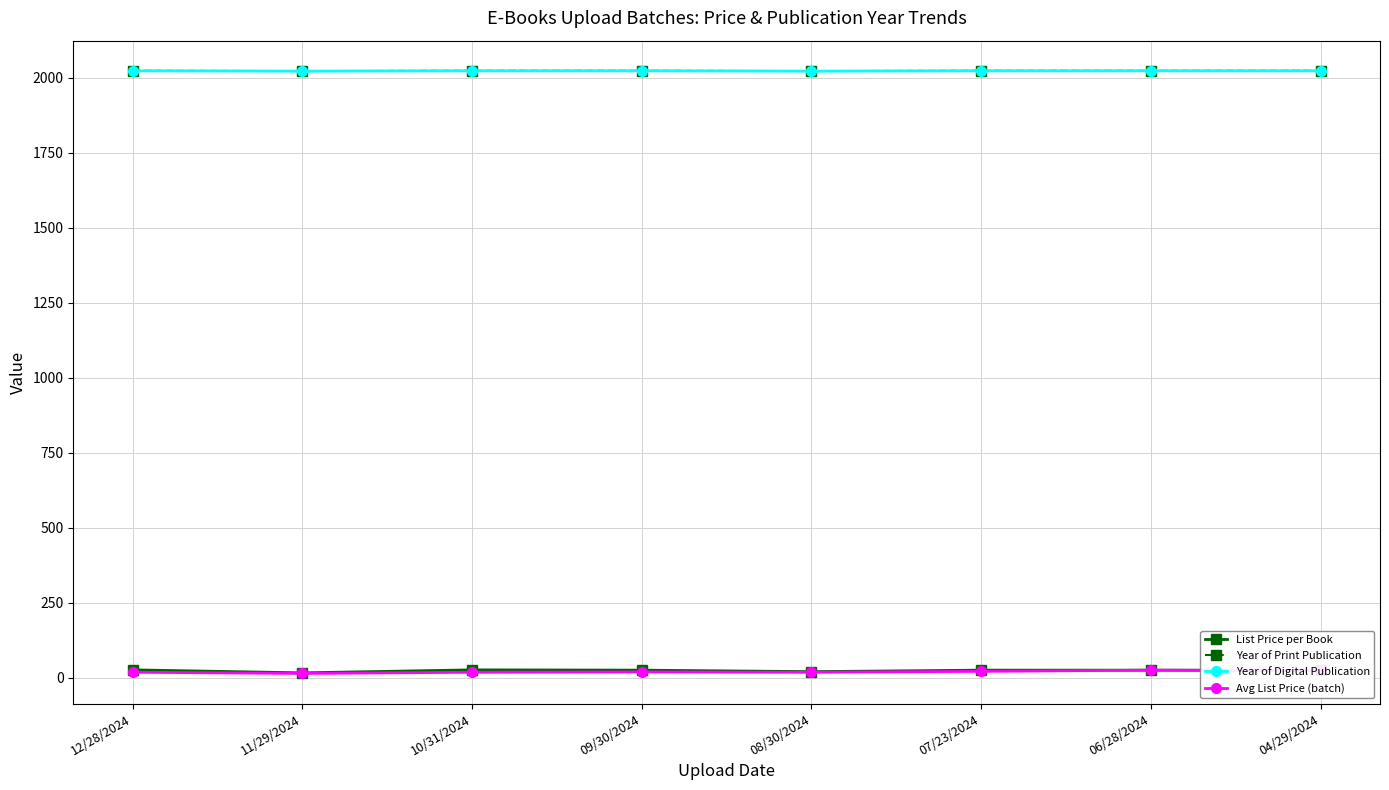

In List Price per Book, how many points are higher than both neighbors (excluding endpoints)?

1